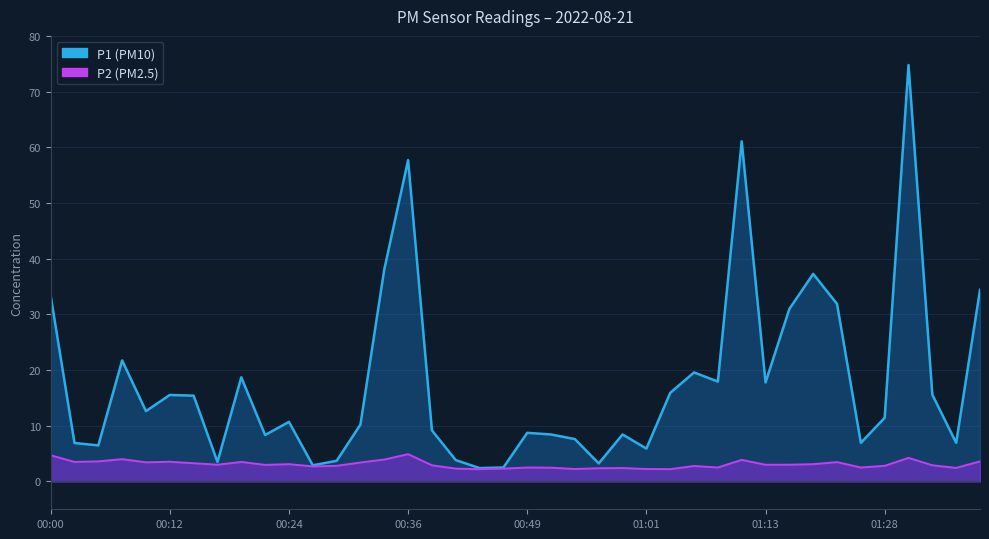

The P2 line series shows 7.3 at 00:00. True or false?

False